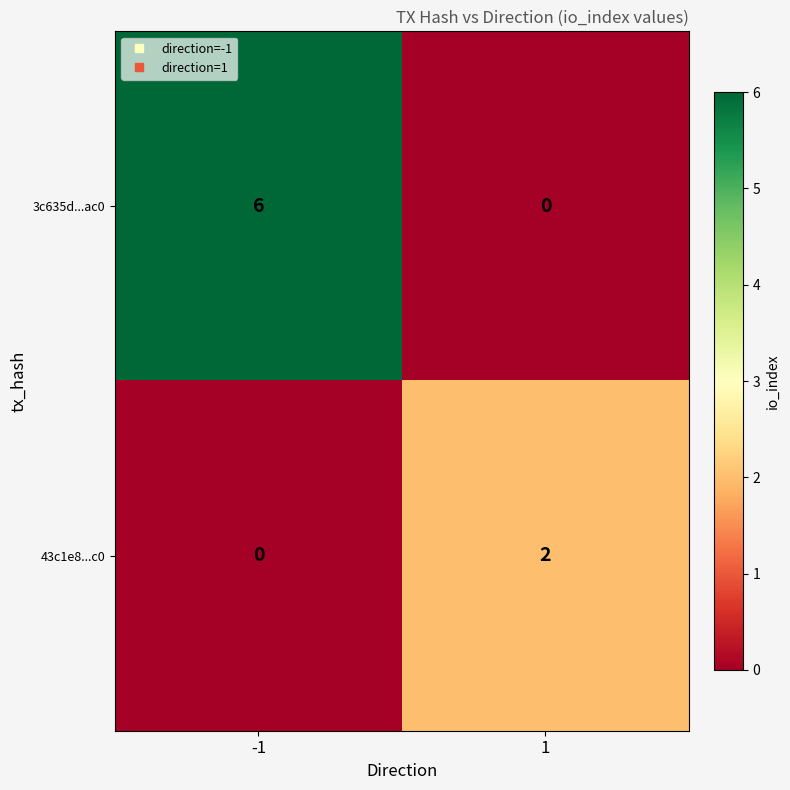

Which series has the largest range (max minus min)?

3c635d...ac0